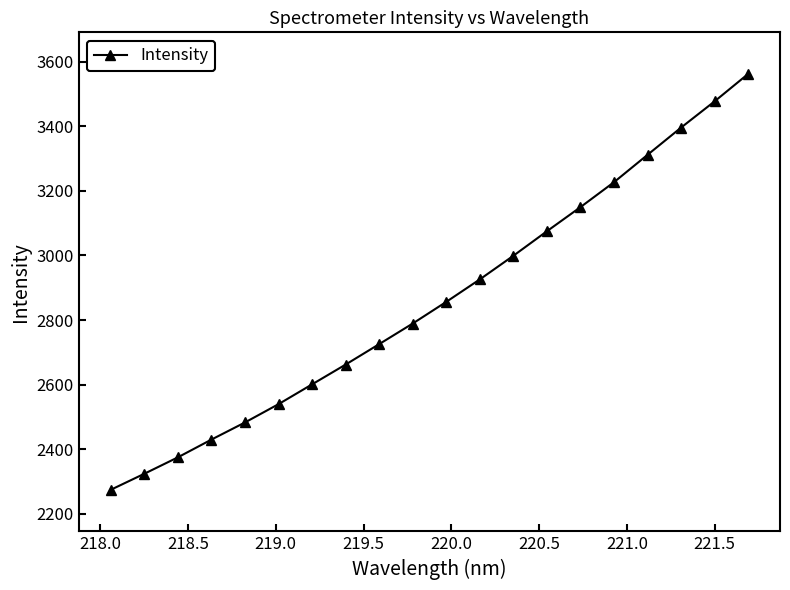

Reading left to right, list all the values displayed in this chart.

2273.7	2323.4	2374.3	2429.4	2482.5	2539.2	2600.6	2662.0	2725.3	2789.2	2856.3	2926.0	2999.1	3075.1	3149.8	3227.1	3311.9	3396.2	3477.6	3562.6